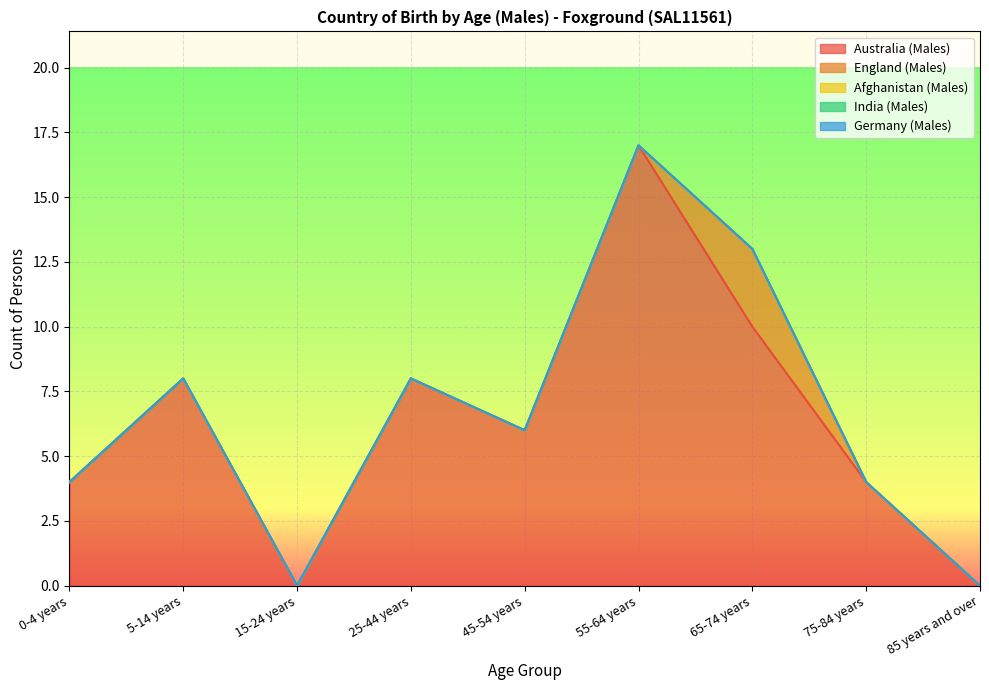

What is the label of the 9th point from the right?

0-4 years